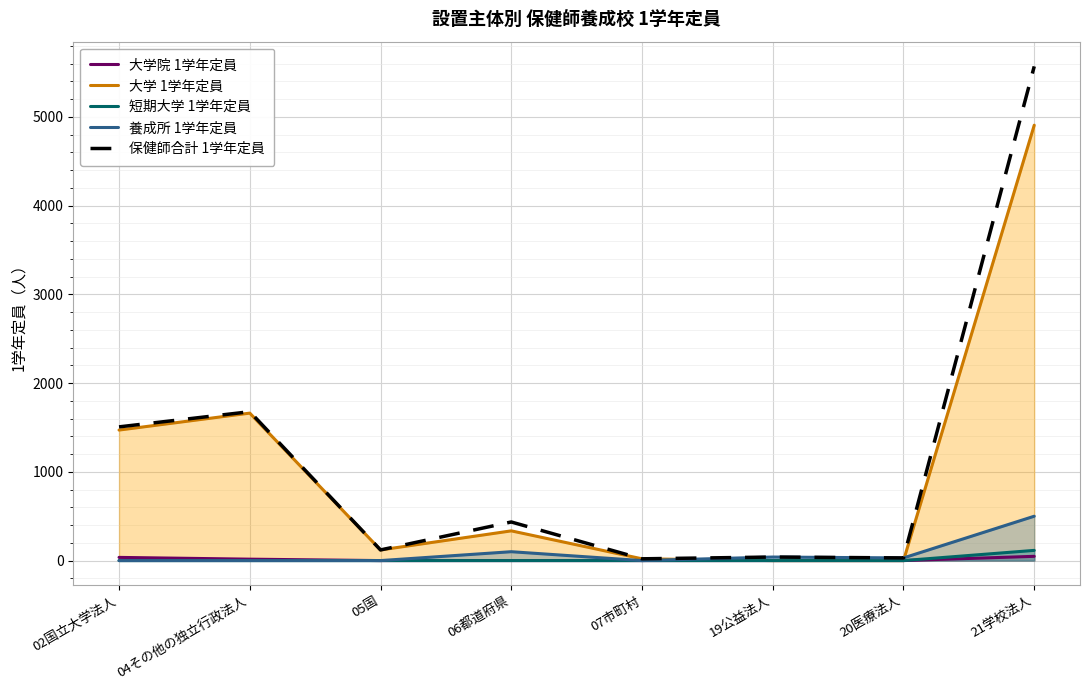

What is the difference between the maximum and second lowest values in the 大学 1学年定員 series?

4907